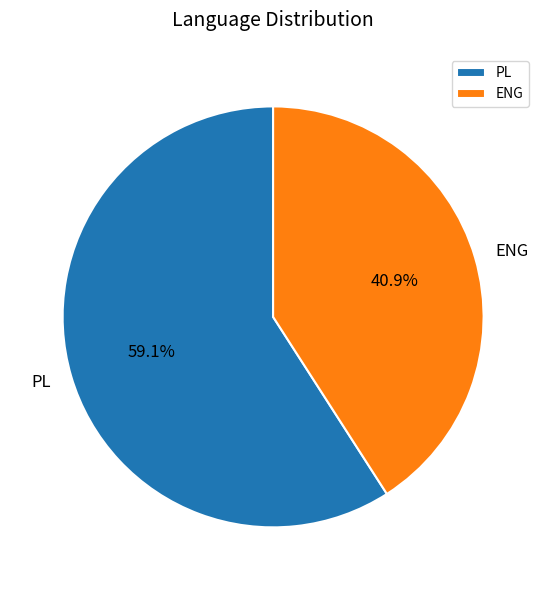

How many slices are in this pie chart?

2